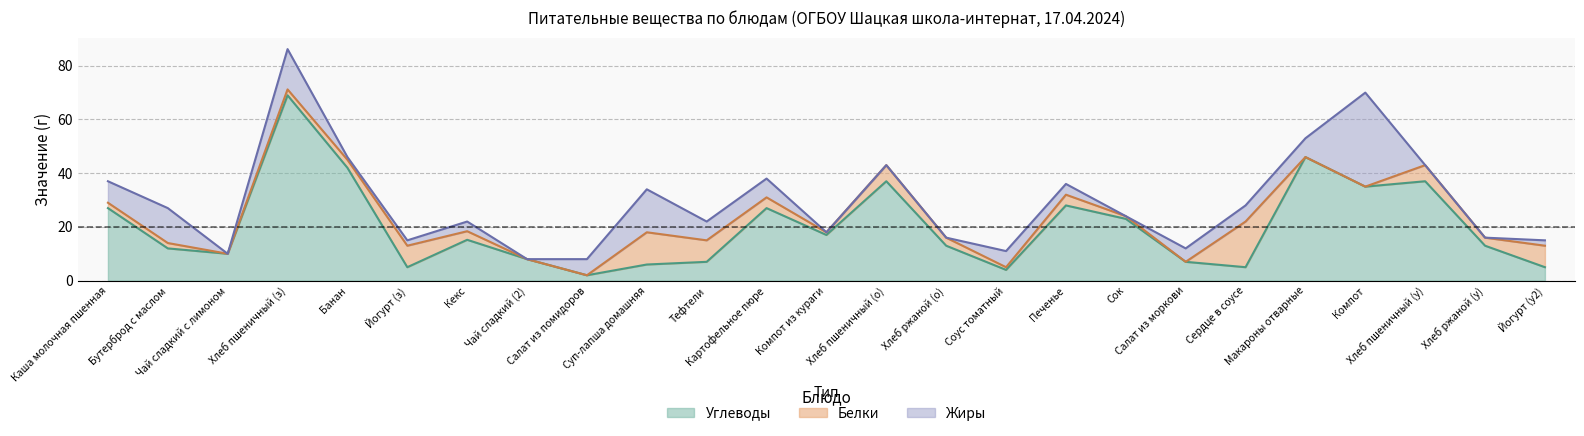

At which category is the sum across all series the highest?

Хлеб пшеничный (з)